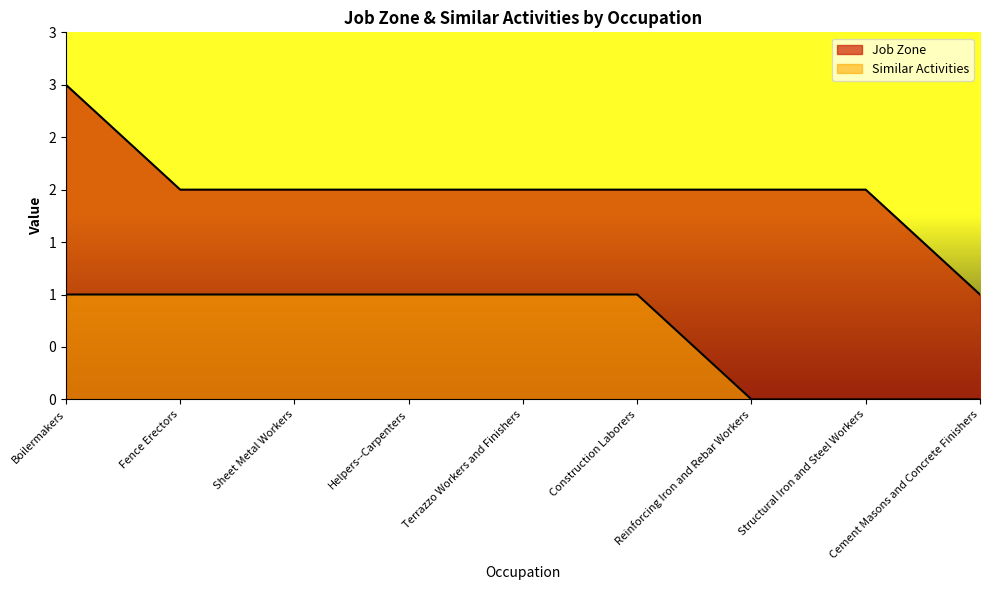

Rank the categories by Similar Activities value from lowest to highest.

Reinforcing Iron and Rebar Workers, Structural Iron and Steel Workers, Cement Masons and Concrete Finishers, Boilermakers, Fence Erectors, Sheet Metal Workers, Helpers--Carpenters, Terrazzo Workers and Finishers, Construction Laborers